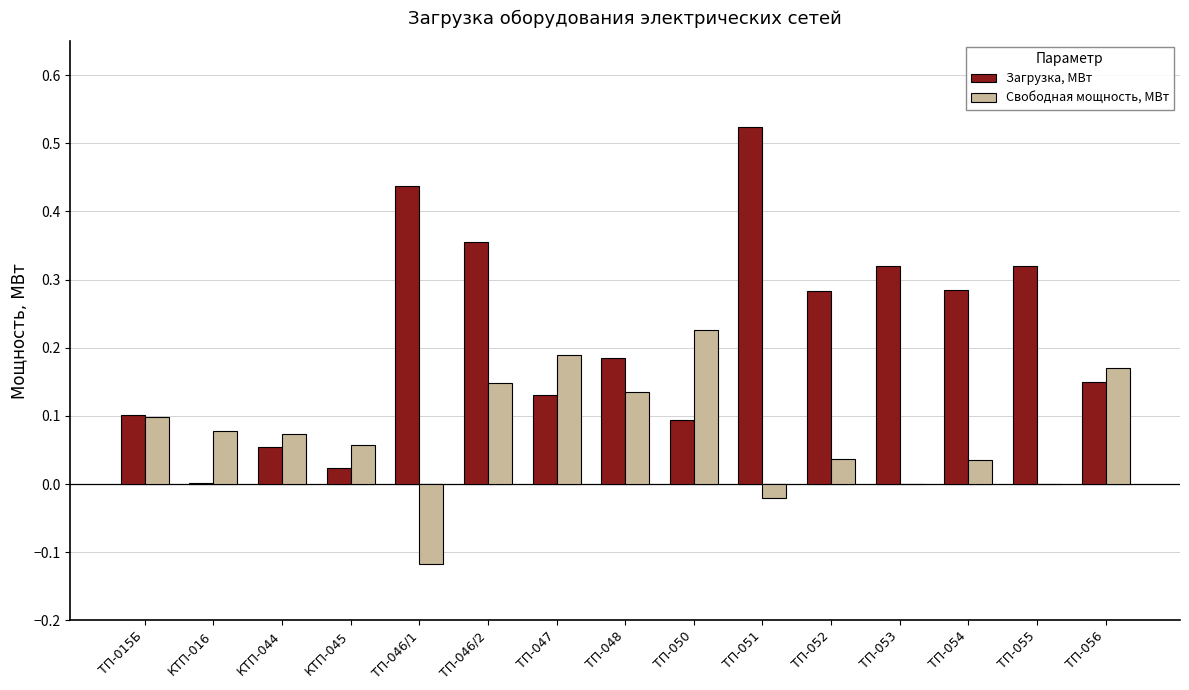

Which series has the largest total across all categories?

Загрузка, МВт